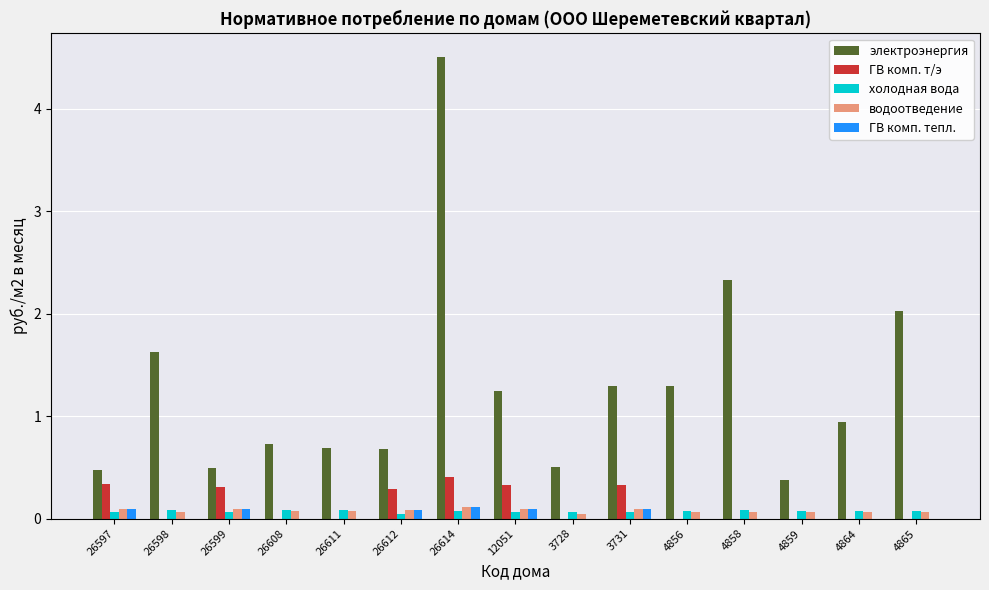

What is the greatest value displayed?

4.5